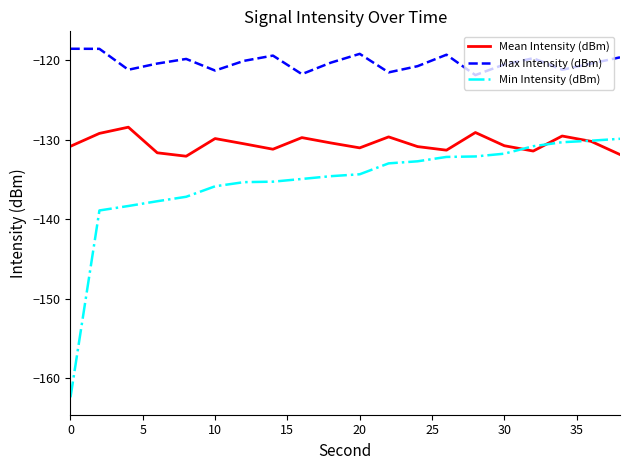

How many intersections are there between Mean Intensity (dBm) and Min Intensity (dBm)?

3